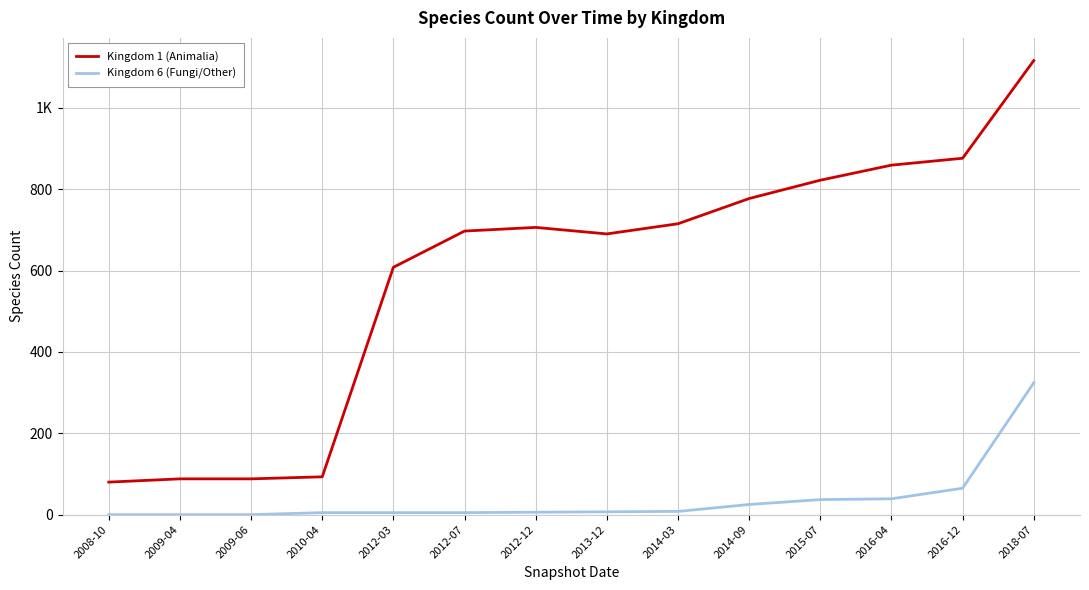

What are all the series names shown in the legend?

Kingdom 1 (Animalia), Kingdom 6 (Fungi/Other)